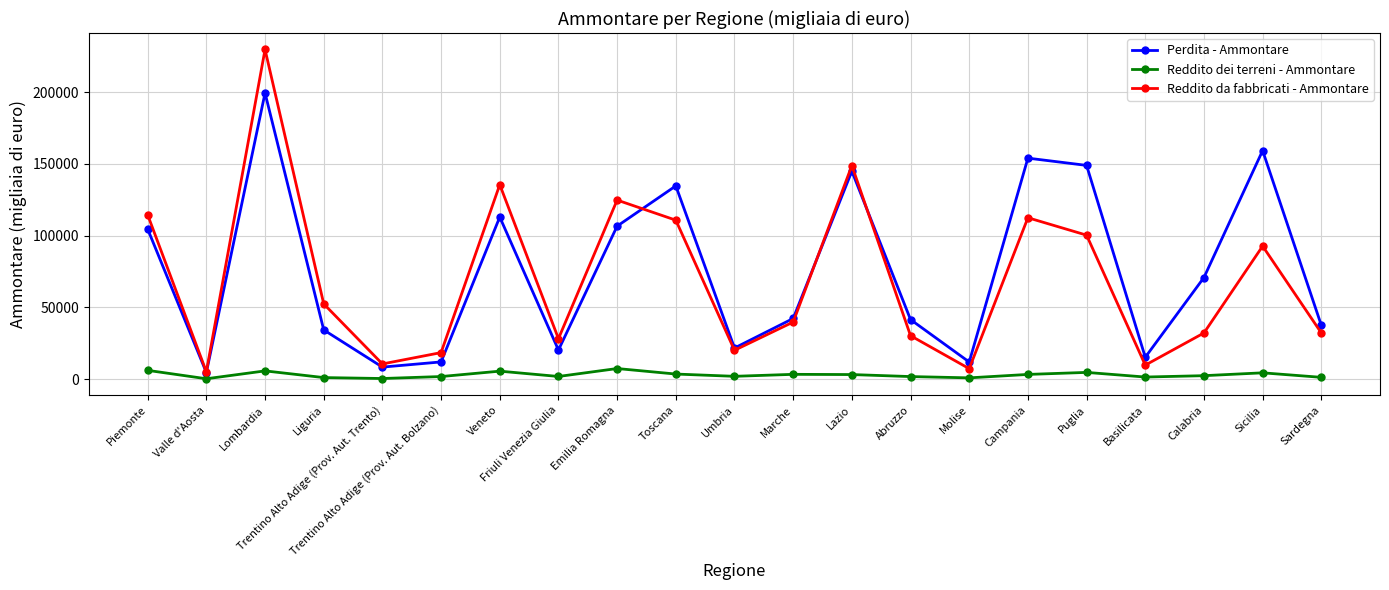

What is the maximum value shown in the chart?

229848